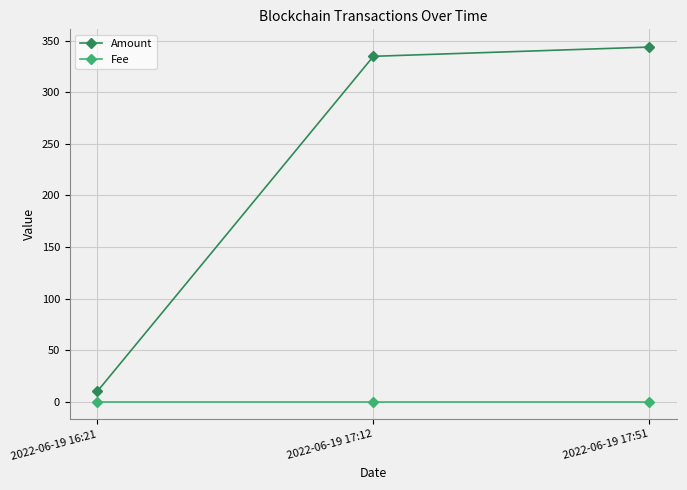

What is the label of the 1st point from the left?

2022-06-19 16:21